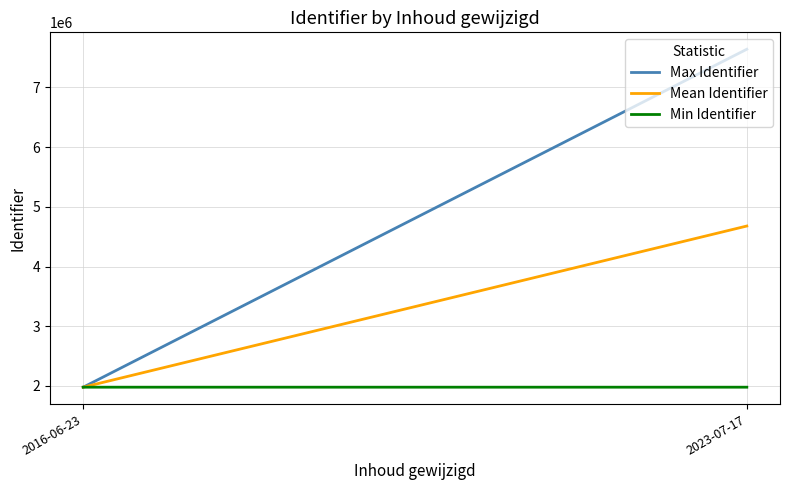

Reading left to right, list all the values displayed in this chart.

Max Identifier: 1979211.0	7639077.0
Mean Identifier: 1979209.0	4678337.5
Min Identifier: 1979207.0	1979210.0